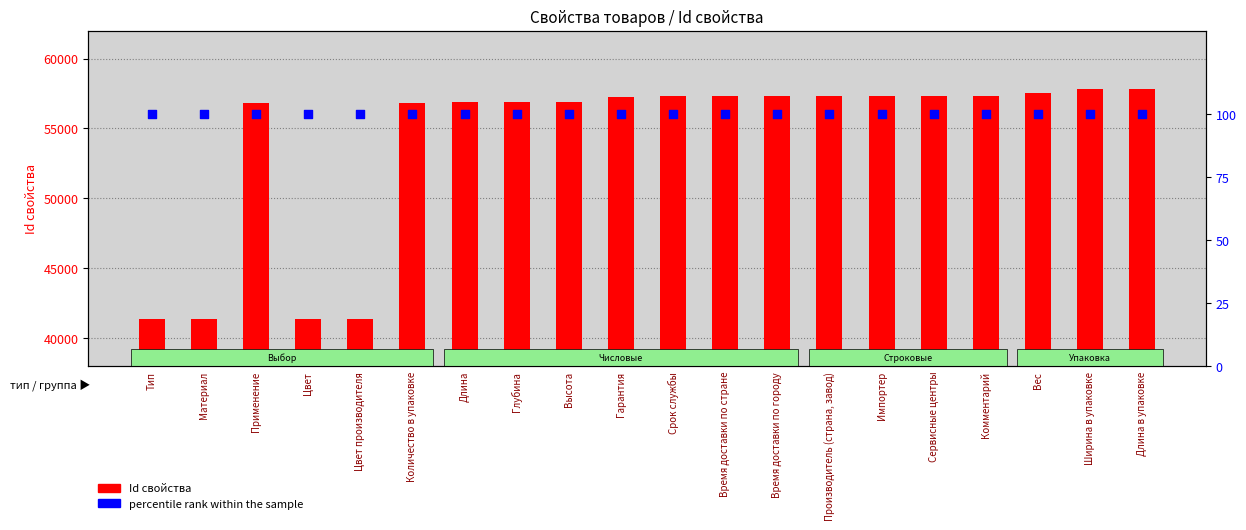

Which series contains the lowest Y value?

percentile rank within the sample